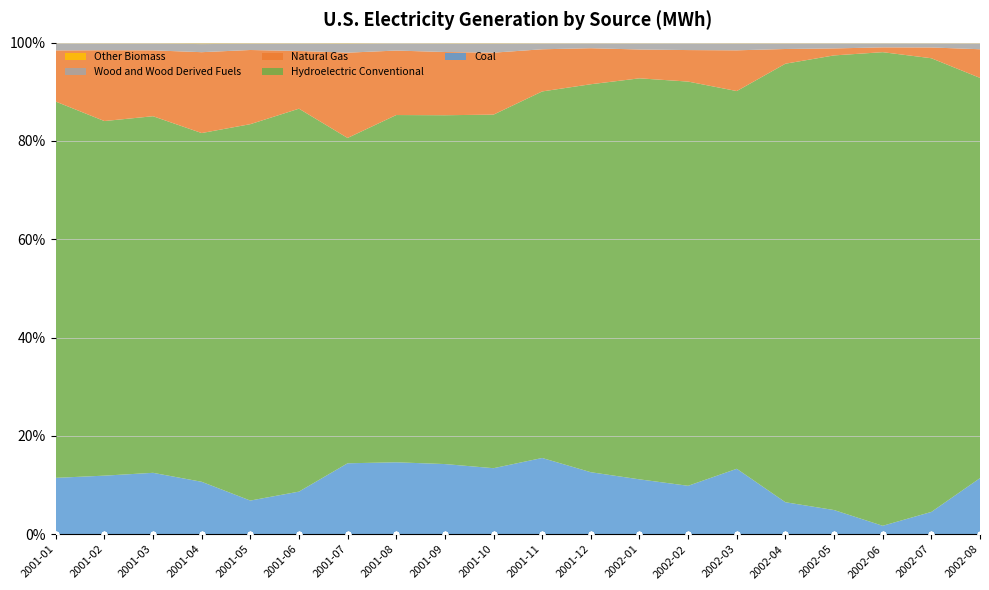

Rank the series by their maximum value, from lowest to highest.

Other Biomass, Wood and Wood Derived Fuels, Coal, Natural Gas, Hydroelectric Conventional